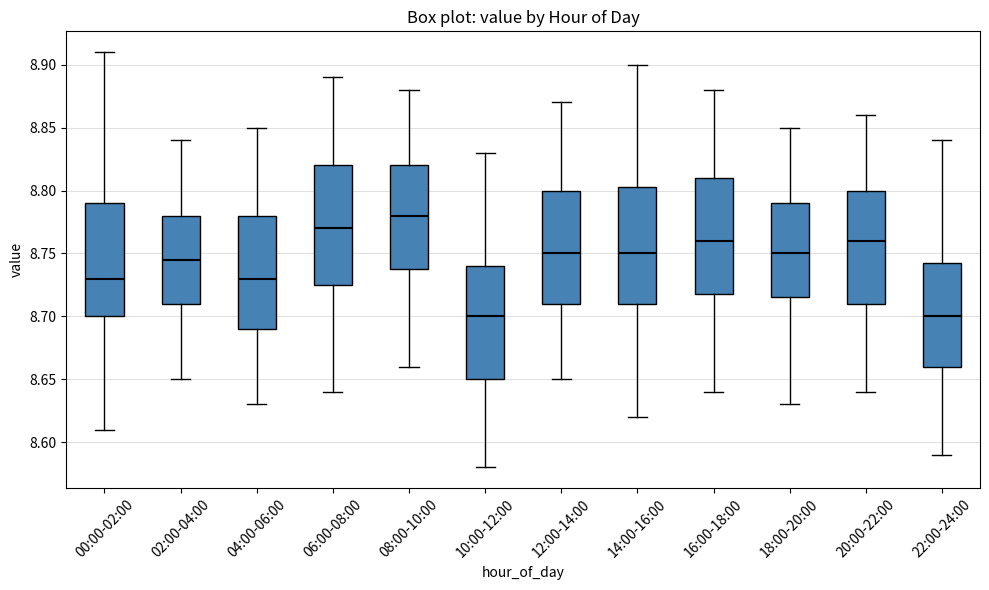

Where is the upper edge of the box for 20:00-22:00 on the y-axis? The values are not printed on the chart, so give them approximately, as read against the axis.

8.800